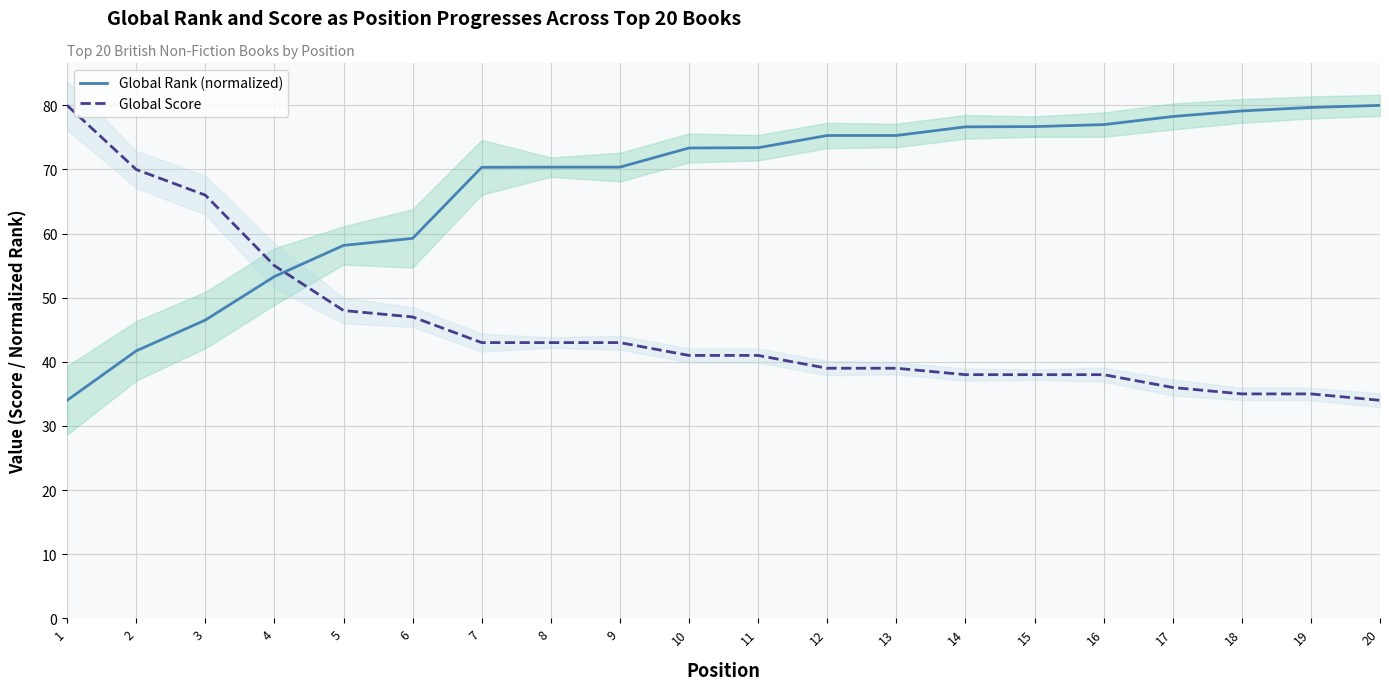

Reading right to left, transcribe all the data shown in this chart.

Global Rank (normalized): 20=80.0	19=79.7	18=79.1	17=78.3	16=77.0	15=76.7	14=76.7	13=75.3	12=75.3	11=73.4	10=73.4	9=70.4	8=70.4	7=70.3	6=59.3	5=58.2	4=53.3	3=46.5	2=41.7	1=34.0
Global Score: 20=34.0	19=35.0	18=35.0	17=36.0	16=38.0	15=38.0	14=38.0	13=39.0	12=39.0	11=41.0	10=41.0	9=43.0	8=43.0	7=43.0	6=47.0	5=48.0	4=55.0	3=66.0	2=70.0	1=80.0